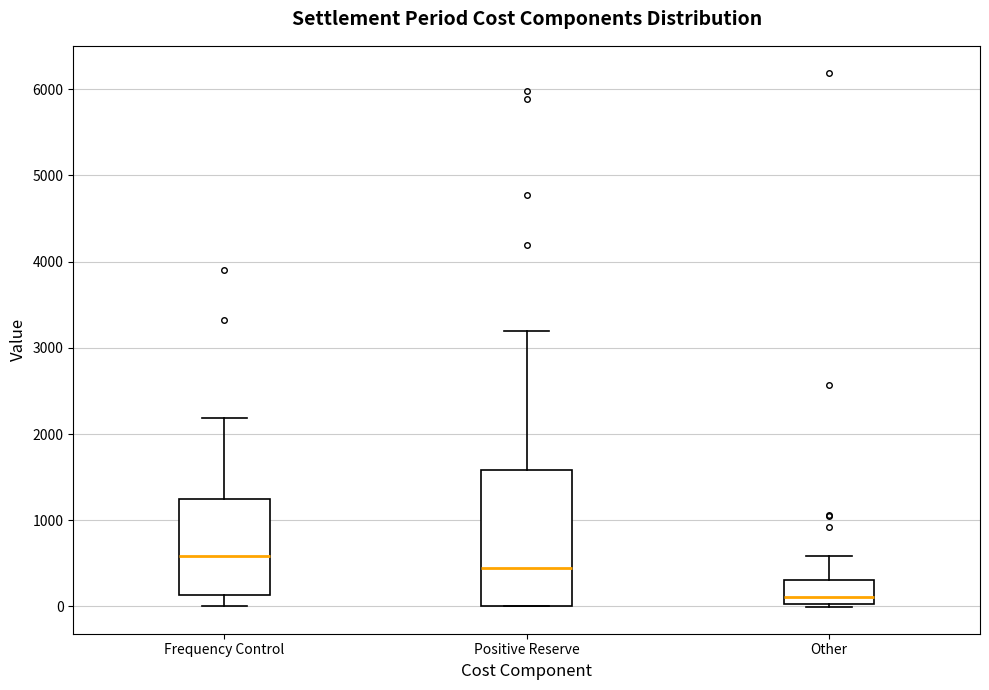

Reading left to right, transcribe this box plot: for each box, give where its median line is, the range the box spans, and where its two whiskers end, as read against the y-axis. The values are not printed on the chart, so give them approximately, as read against the axis.

Frequency Control: median 600, box 100 to 1200, whiskers 0 to 2200
Positive Reserve: median 400, box 0 to 1600, whiskers 0 to 3200
Other: median 100, box 0 to 300, whiskers 0 (just below the box's lower edge) to 600